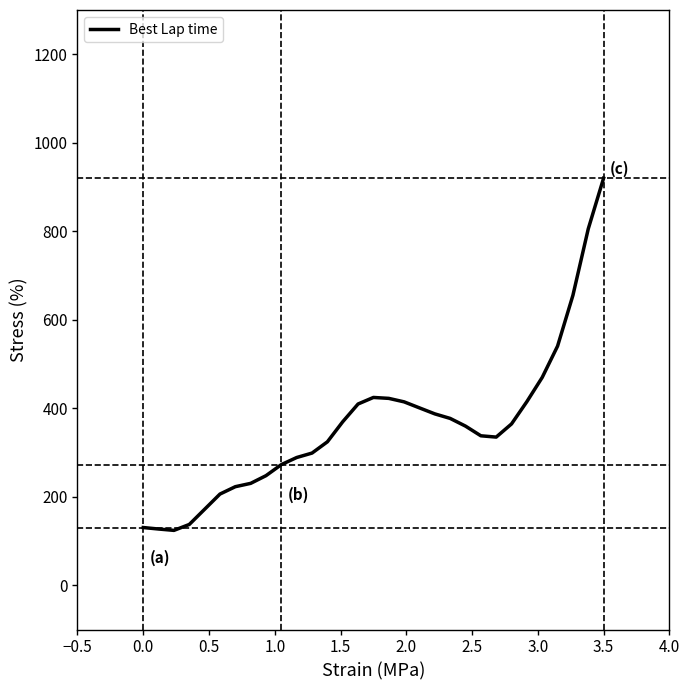

What is the maximum value shown in the chart?

920.0